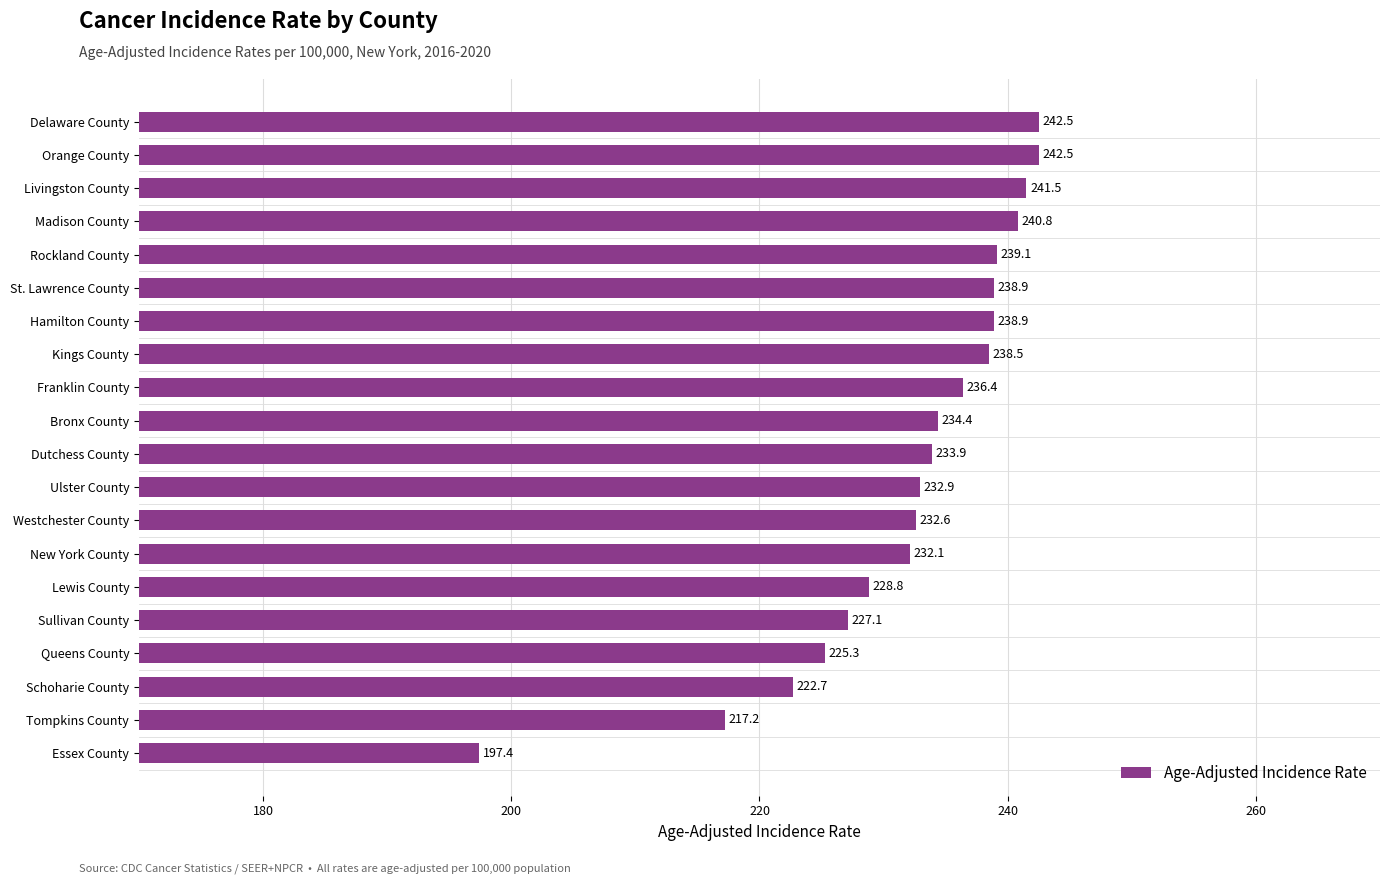

Is it true that the value at Lewis County is 228.8?

True